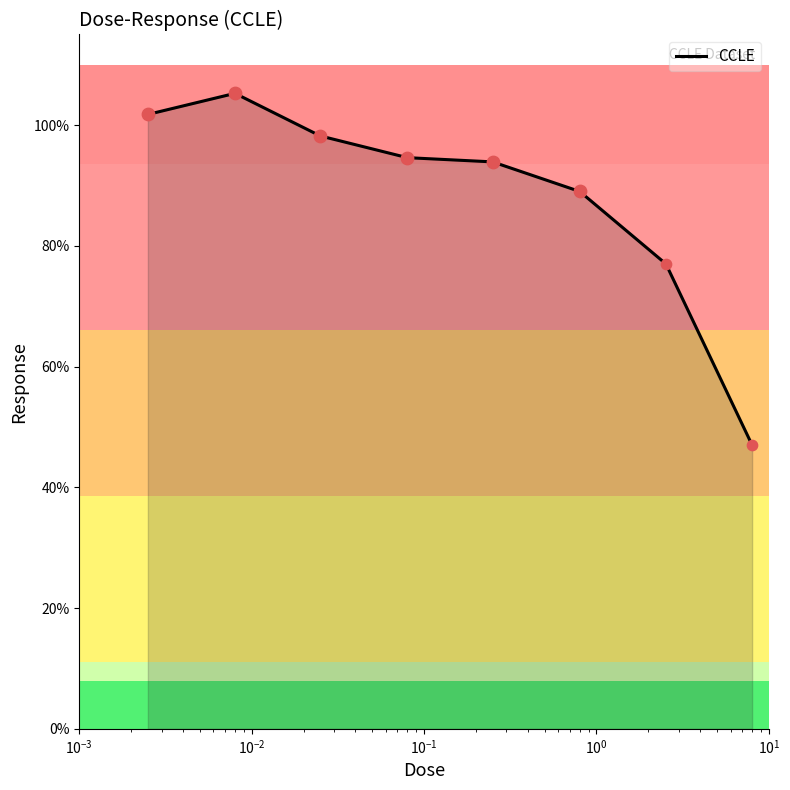

True or false: there are more than 0 points higher than both neighbors.

True